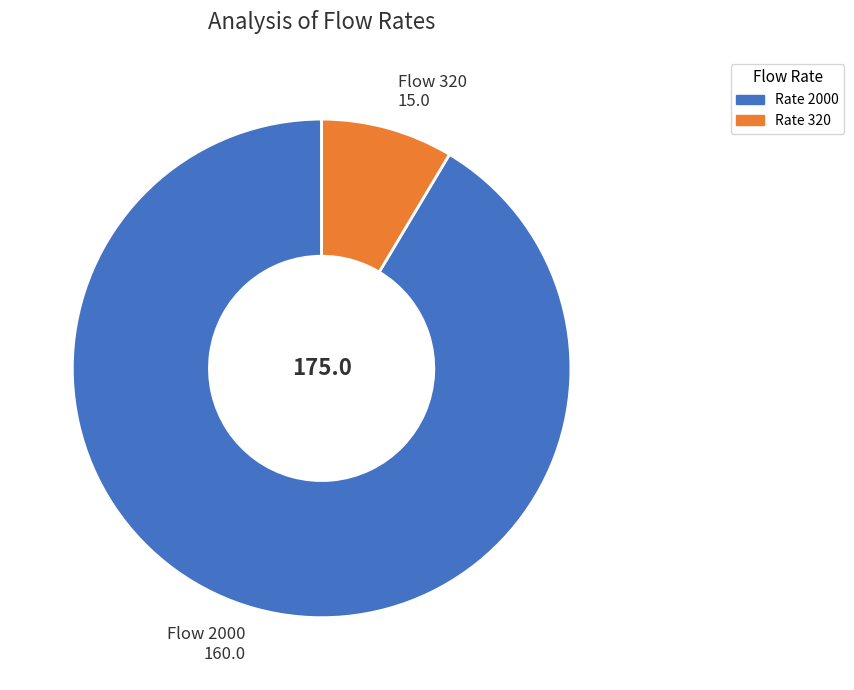

Is Flow 2000 160.0 the majority of the pie?

Yes